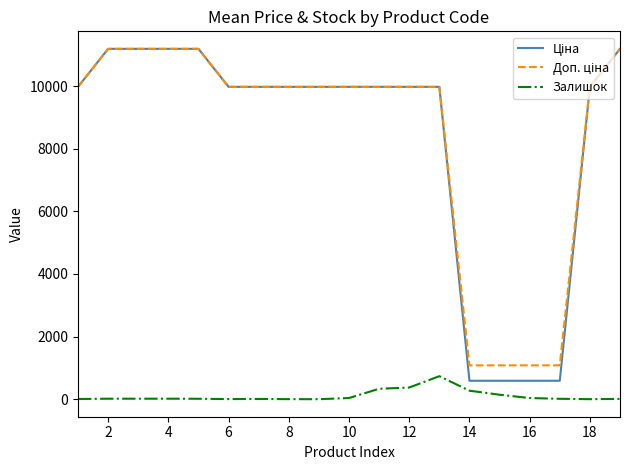

Is this an area chart (filled region under the line)?

No